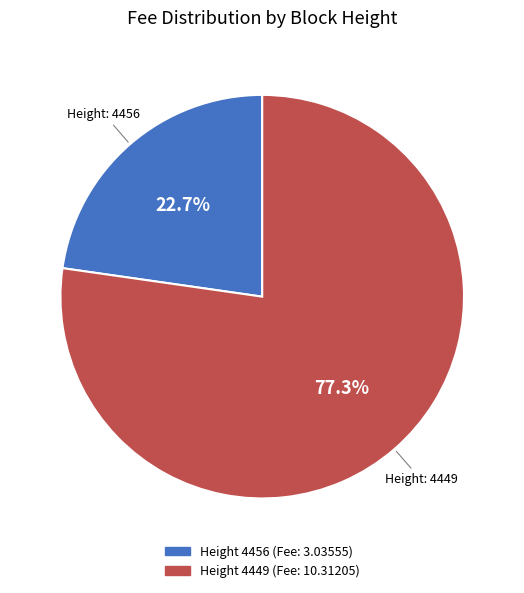

How many slices are in this pie chart?

2